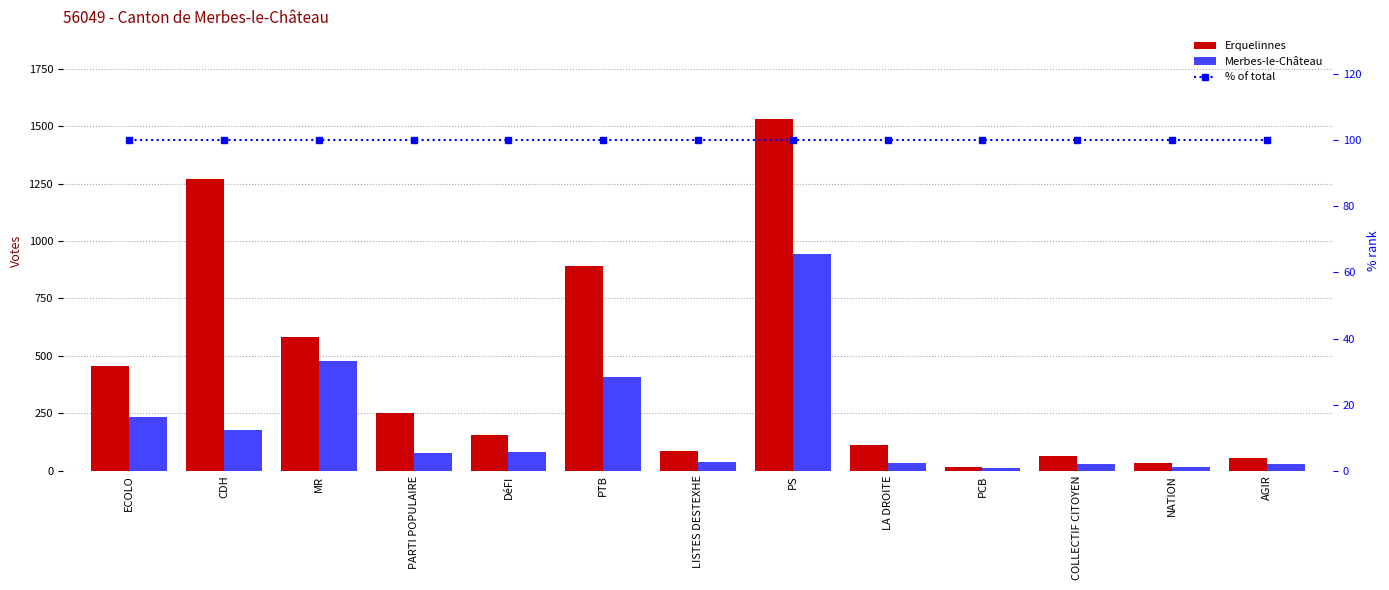

How many groups of bars are there?

13